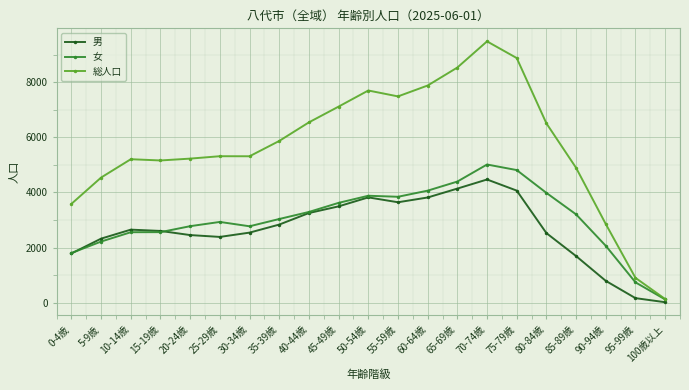

Which series has the largest range (max minus min)?

総人口